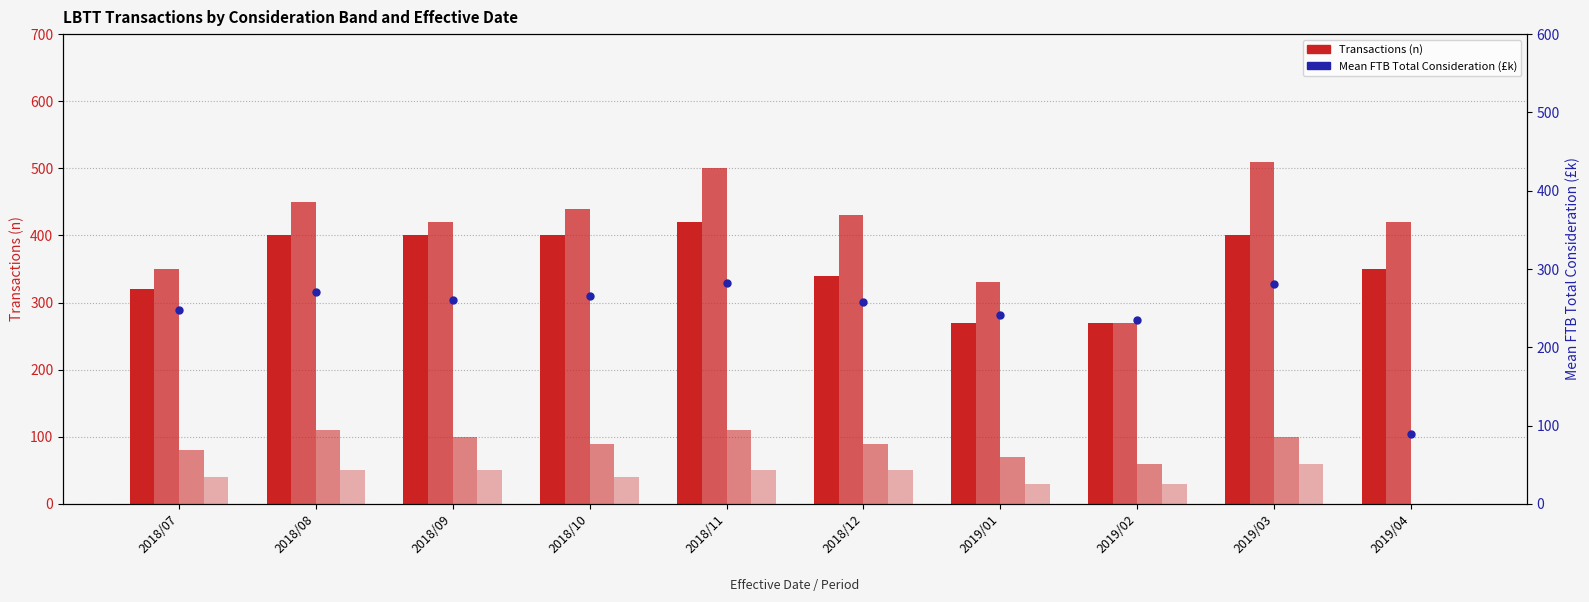

At which category is the sum across all series the highest?

2018/11